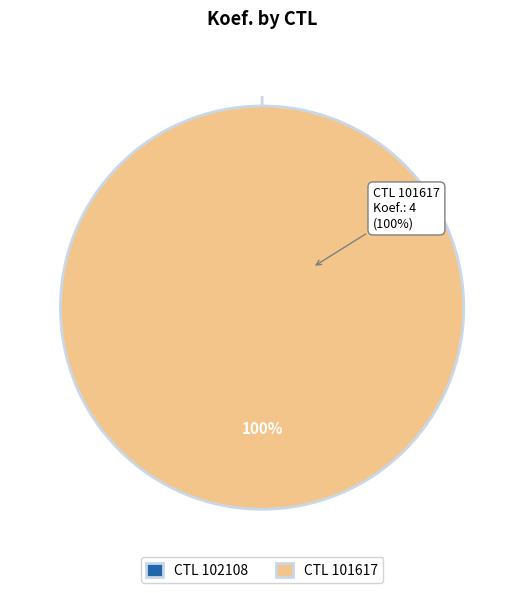

To the nearest percent, what is the combined percentage of 101617 and 102108?

100%